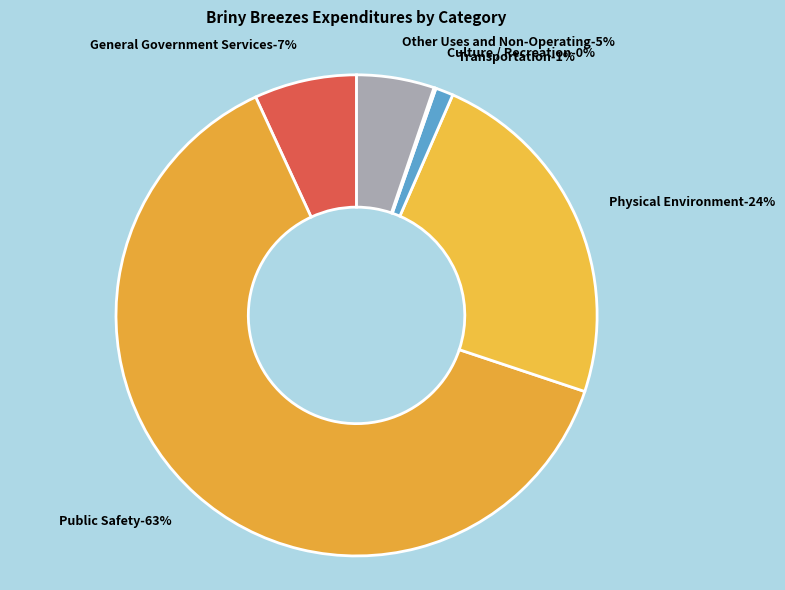

How many segments does this pie chart have?

6